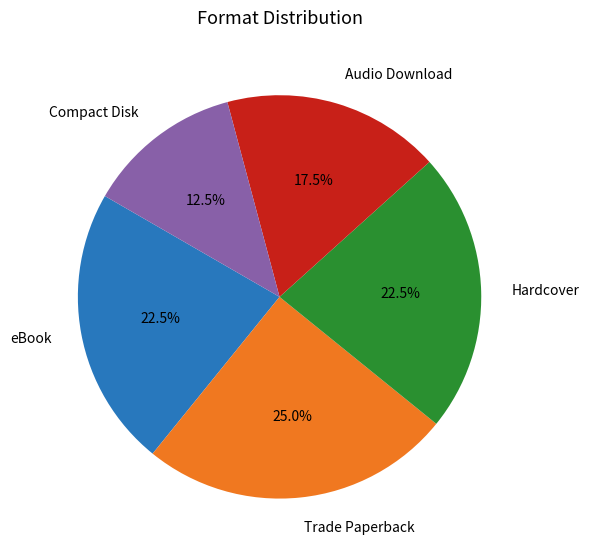

What percentage is NOT represented by Audio Download?

82.5%